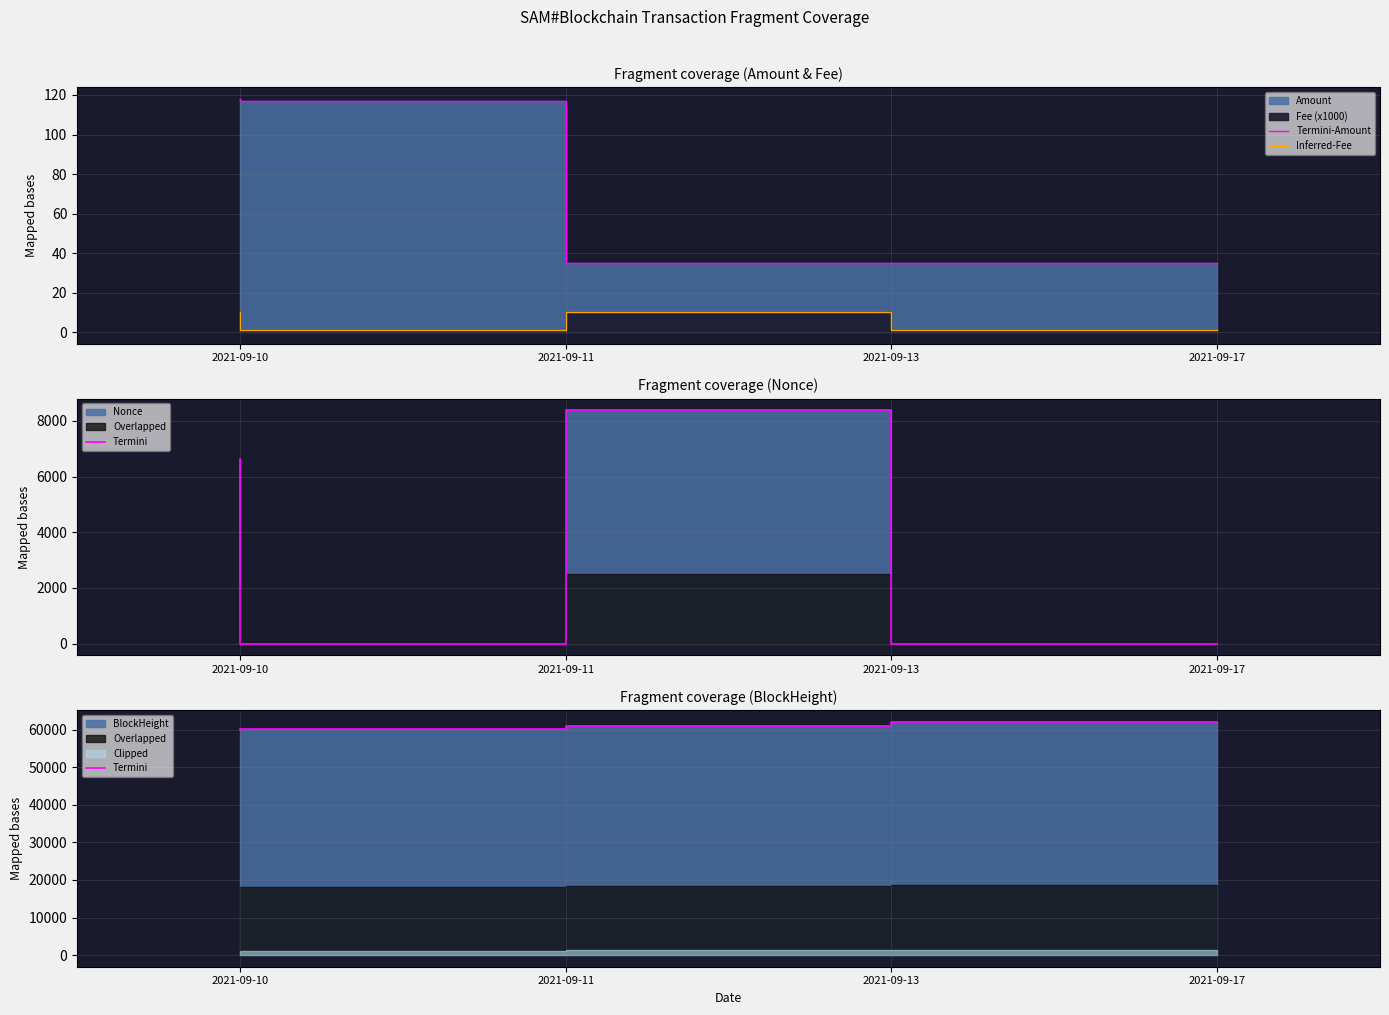

What is the value of the Termini point at the 3rd from the left?

61008.0